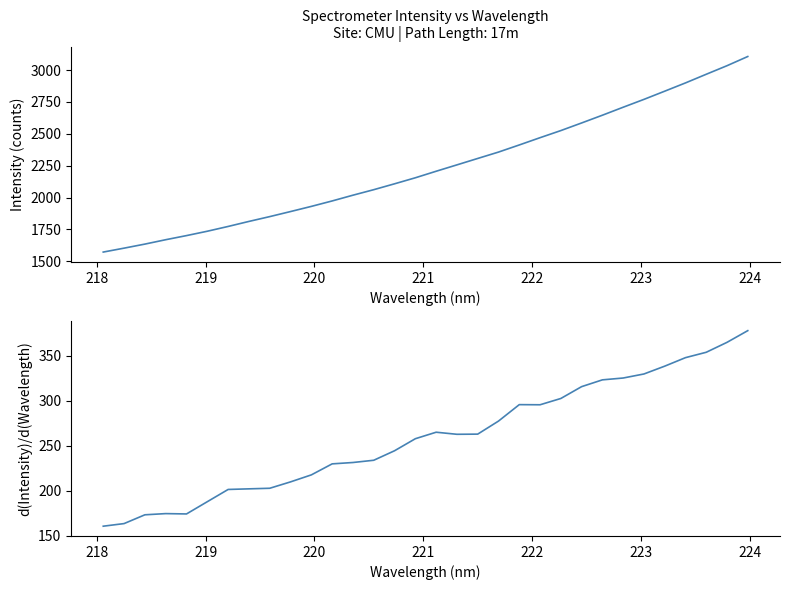

At how many categories does at least one series exceed 2815?

5